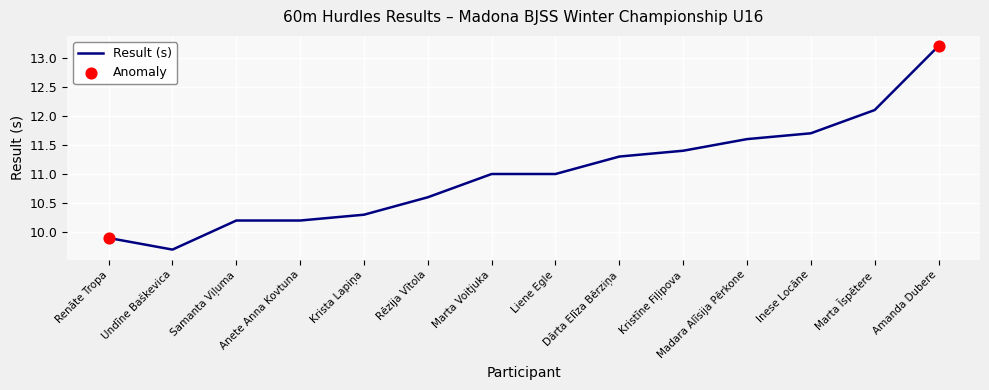

What is the change in value from Undīne Baškevica to Dārta Elīza Bērziņa?

+1.6